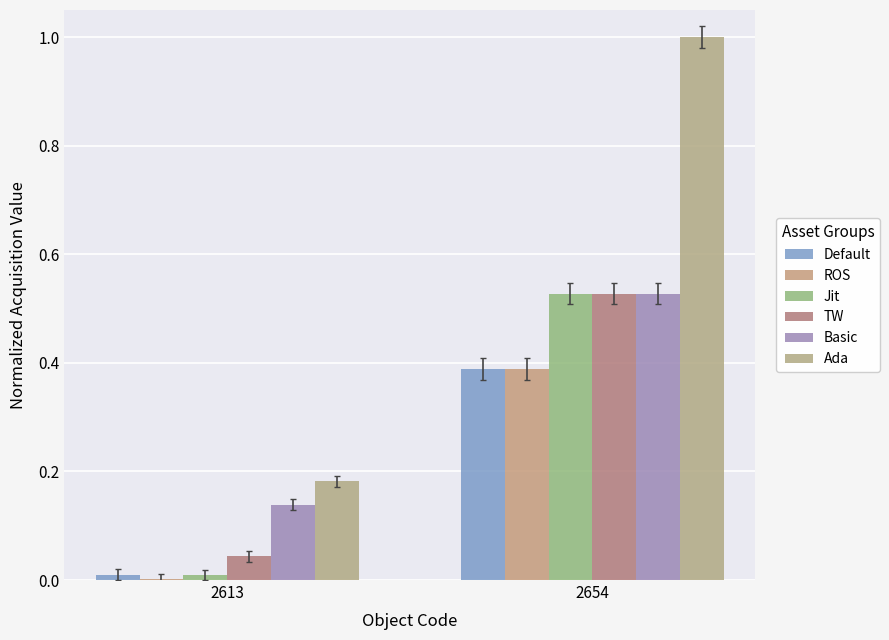

Count the number of data series in this chart.

6